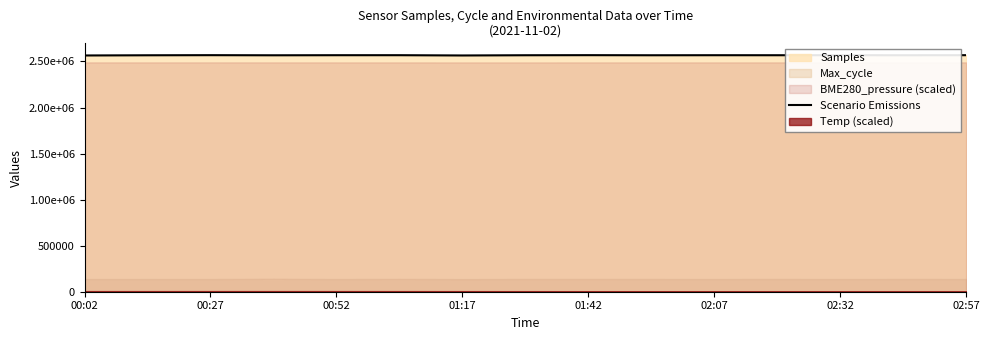

What is the difference between the maximum and minimum values?

3361